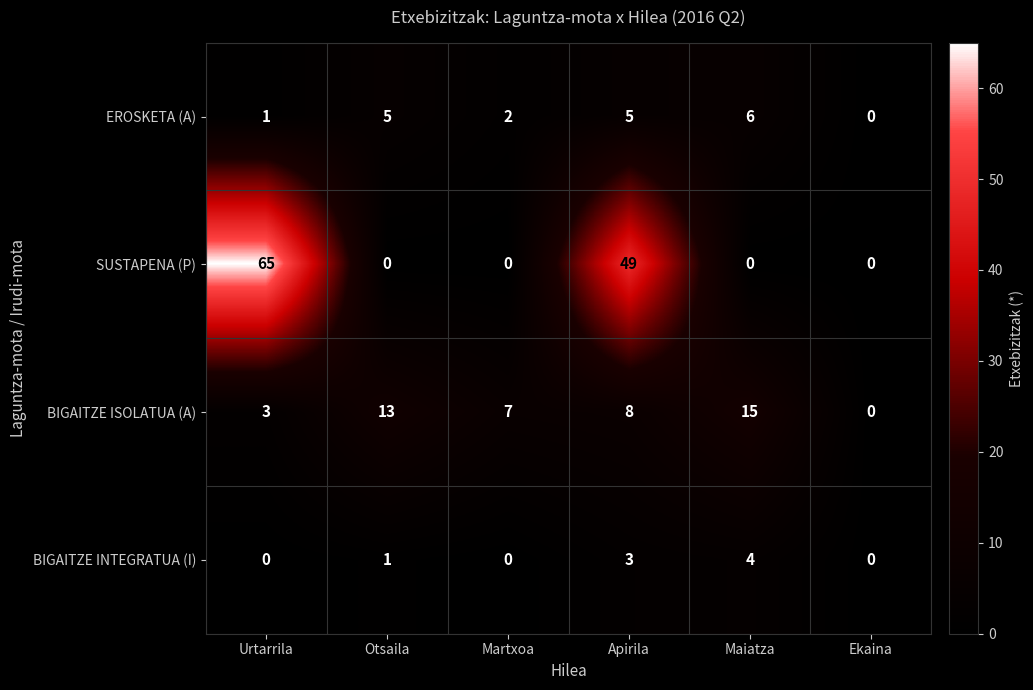

What is the sum of all SUSTAPENA (P) values?

114